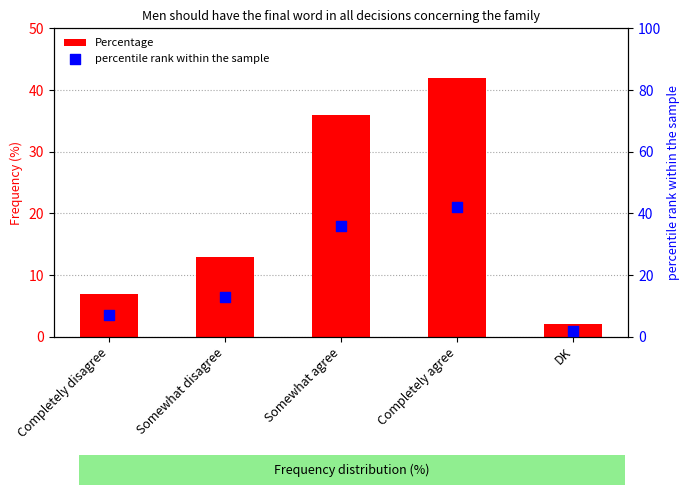

Which series has the largest total across all categories?

Percentage